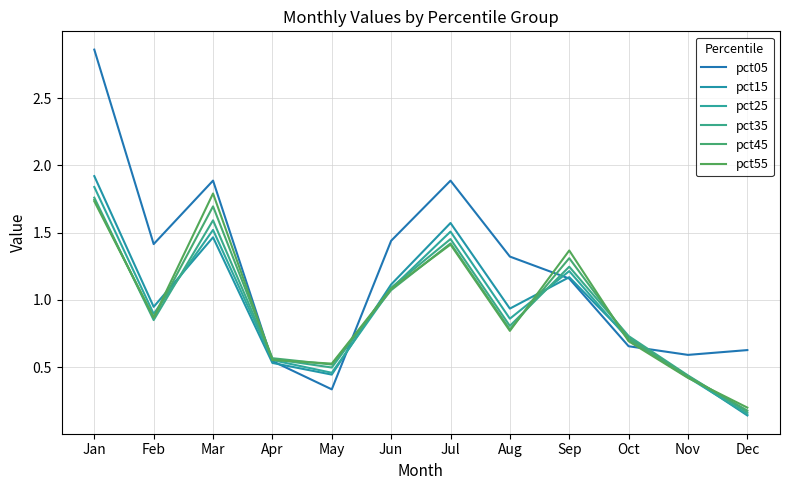

Which series ends up on top after the final intersection of pct35 and pct25?

pct35